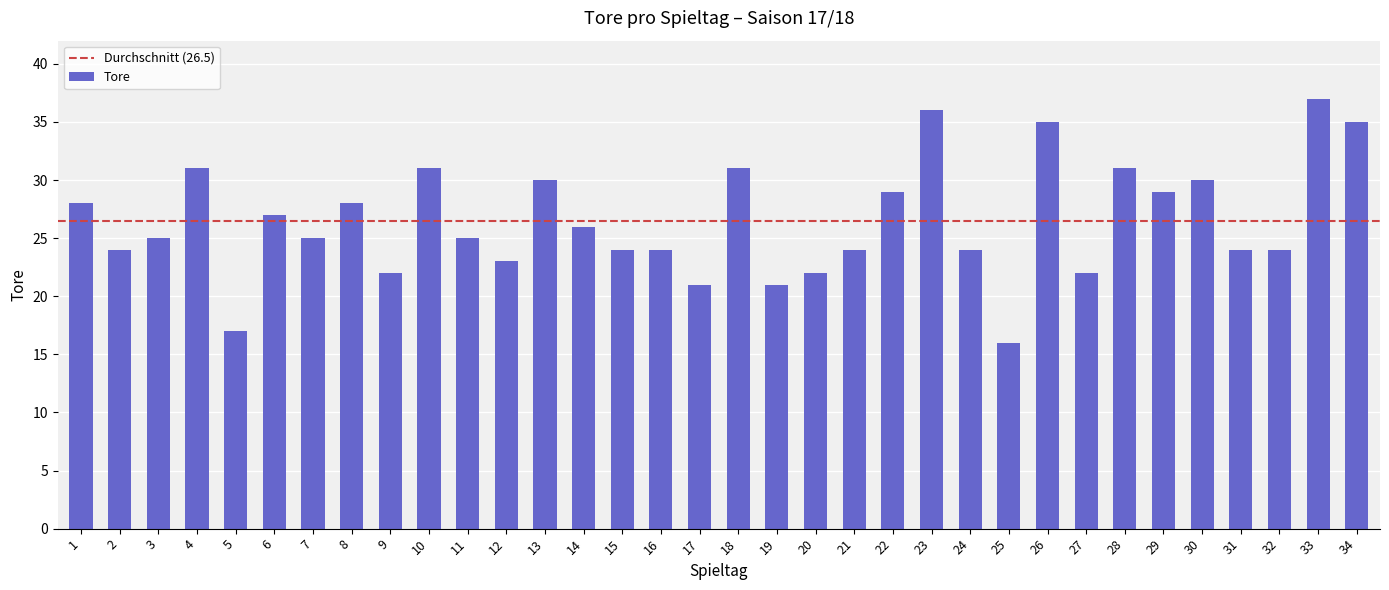

How many bars are there in total?

34